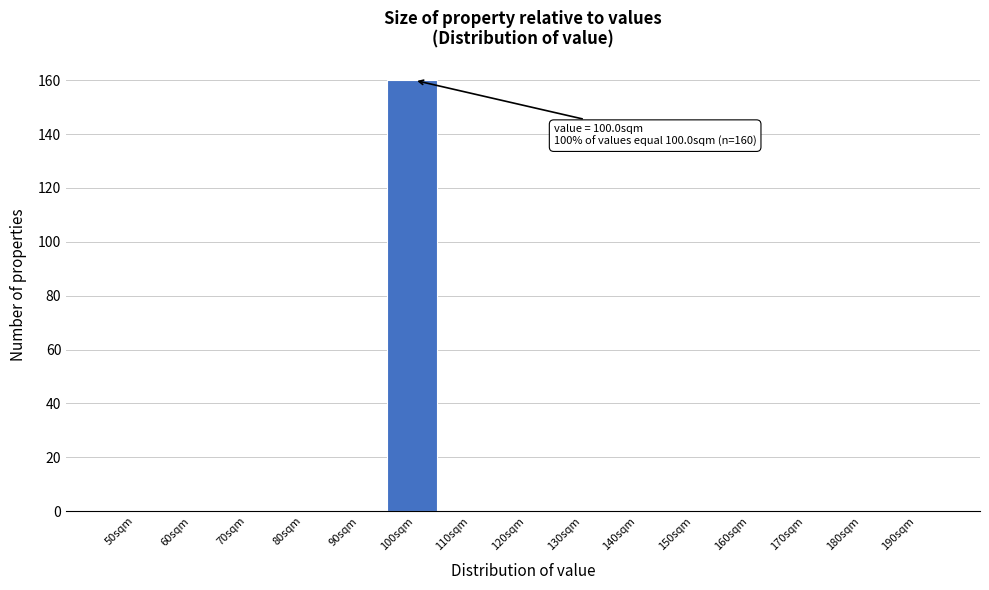

Reading left to right, transcribe all the data shown in this chart.

50sqm=0	60sqm=0	70sqm=0	80sqm=0	90sqm=0	100sqm=160	110sqm=0	120sqm=0	130sqm=0	140sqm=0	150sqm=0	160sqm=0	170sqm=0	180sqm=0	190sqm=0